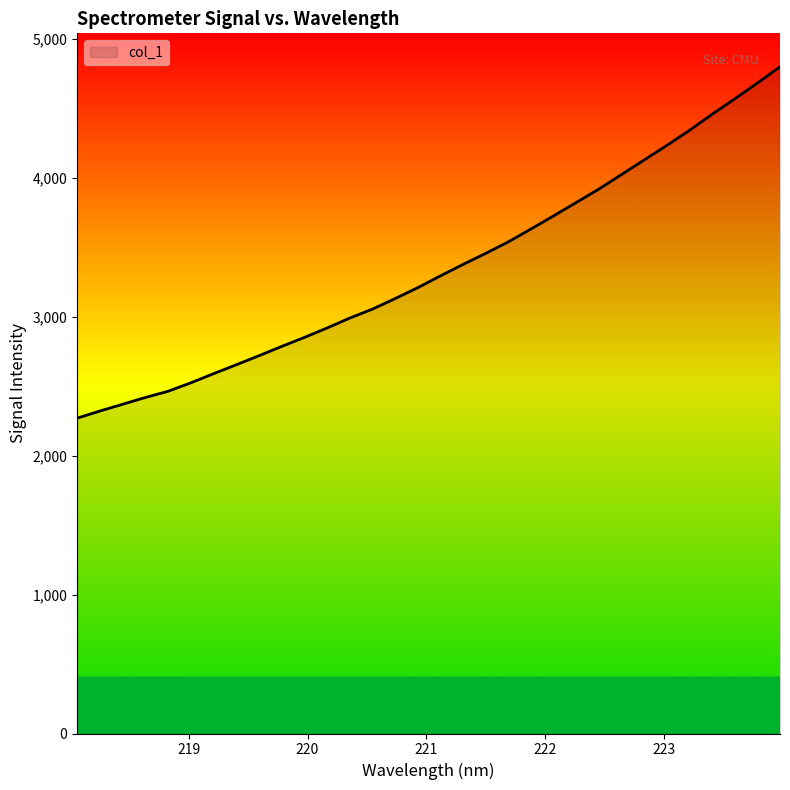

What is the minimum value shown in the chart?

2270.6